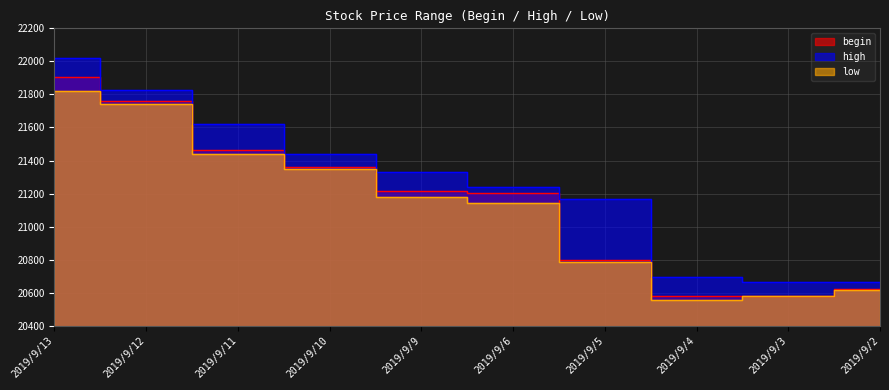

Reading left to right, list all the values displayed in this chart.

begin: 21907.8	21761.1	21466.7	21363.6	21214.6	21201.8	20800.3	20578.7	20581.6	20625.8
high: 22019.7	21825.9	21619.2	21438.3	21333.5	21241.3	21164.6	20694.3	20662.2	20667.6
low: 21820.9	21744.0	21437.8	21350.3	21182.3	21145.8	20787.9	20554.2	20578.0	20614.3